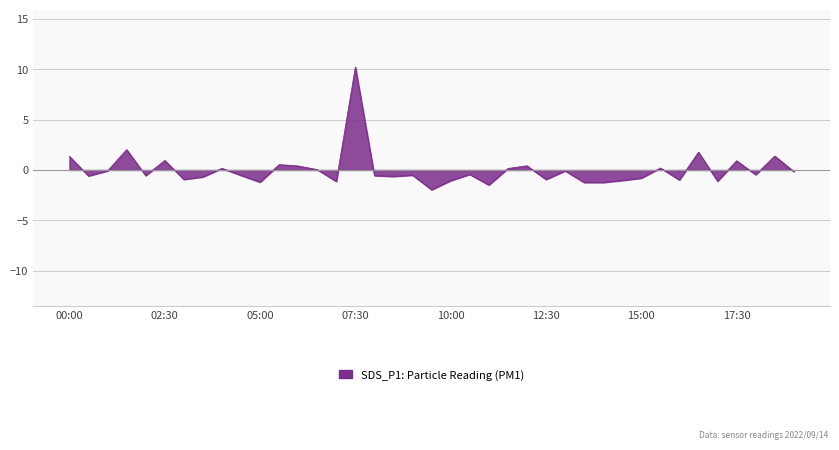

What is the minimum value shown in the chart?

-2.0